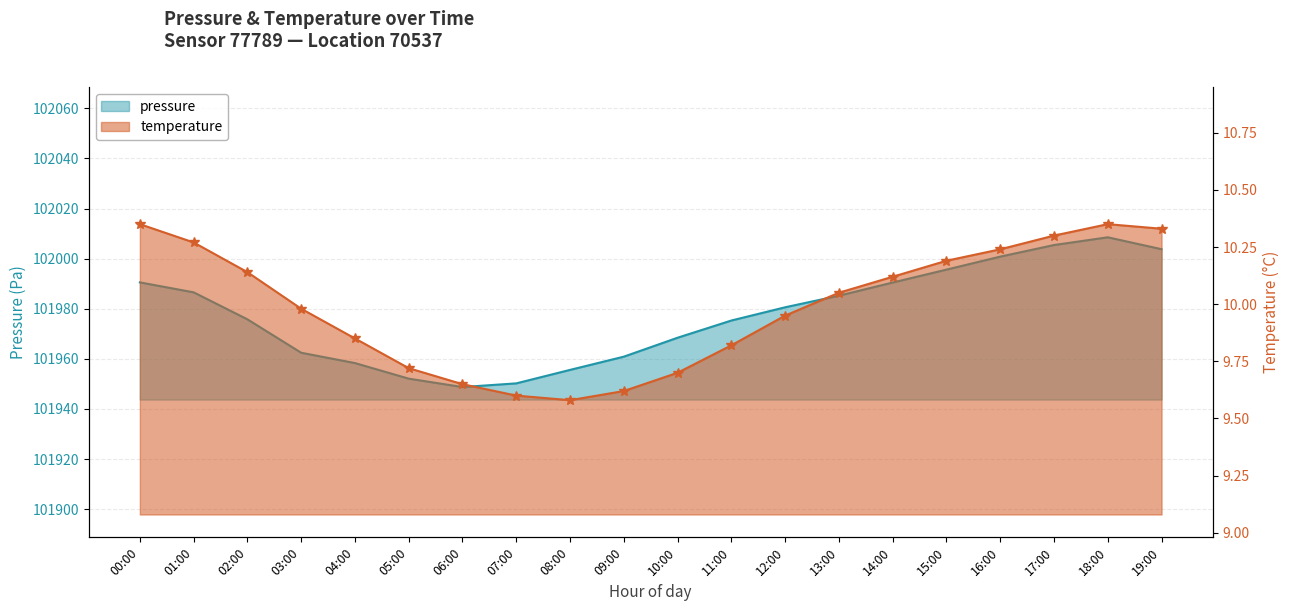

Which series changed the most between 06:00 and 10:00?

pressure